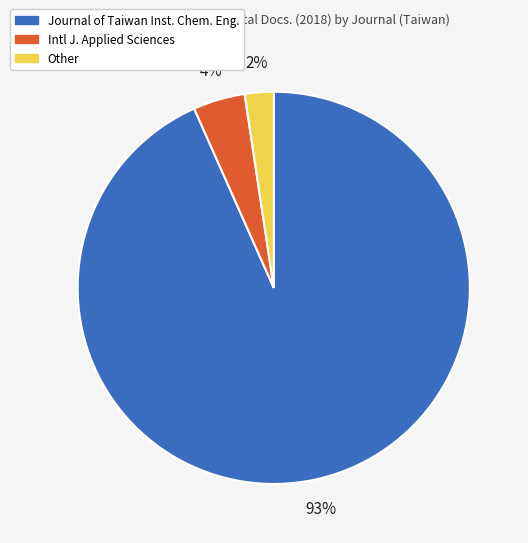

Rank the categories by value from lowest to highest.

Other, Intl J. Applied Sciences, Journal of Taiwan Inst. Chem. Eng.